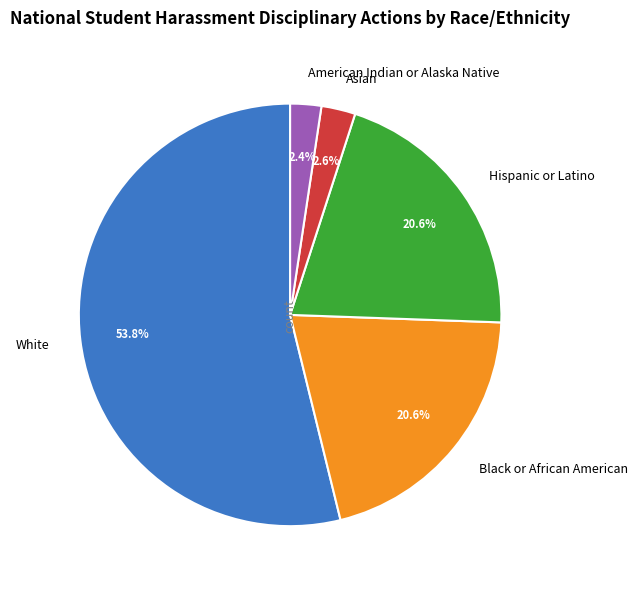

What percentage do Black or African American and White together represent?

74.4%